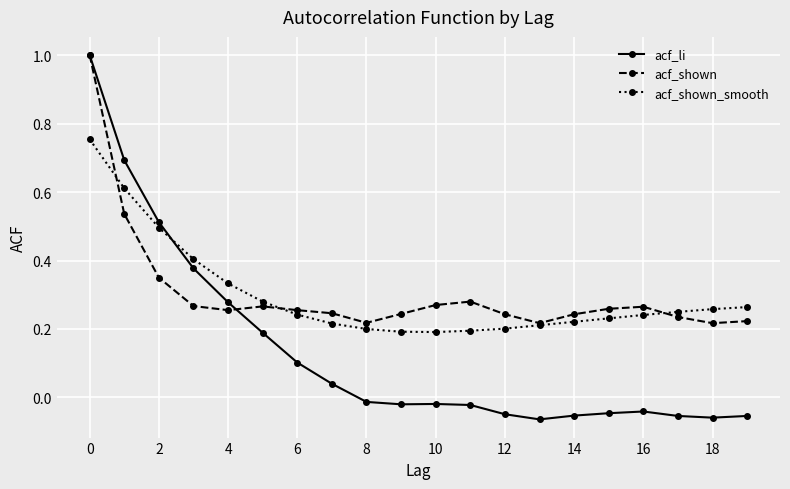

Which series has the widest spread of values?

acf_li